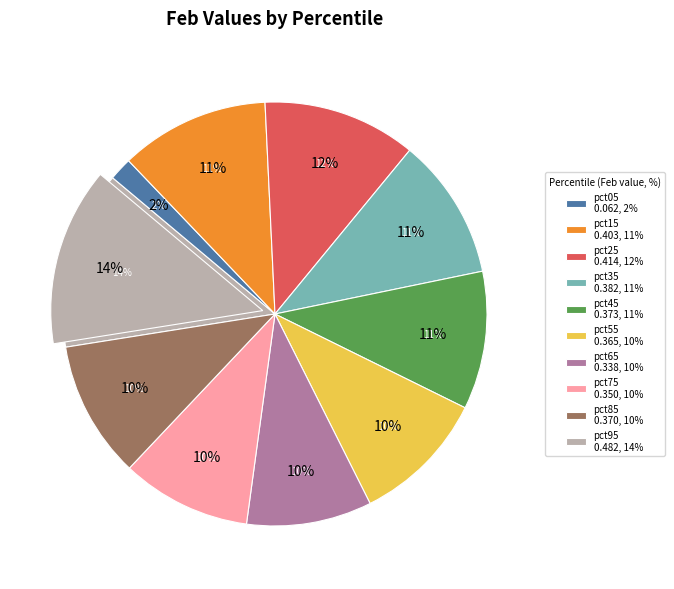

True or false: pct15 accounts for 17% of the total.

False